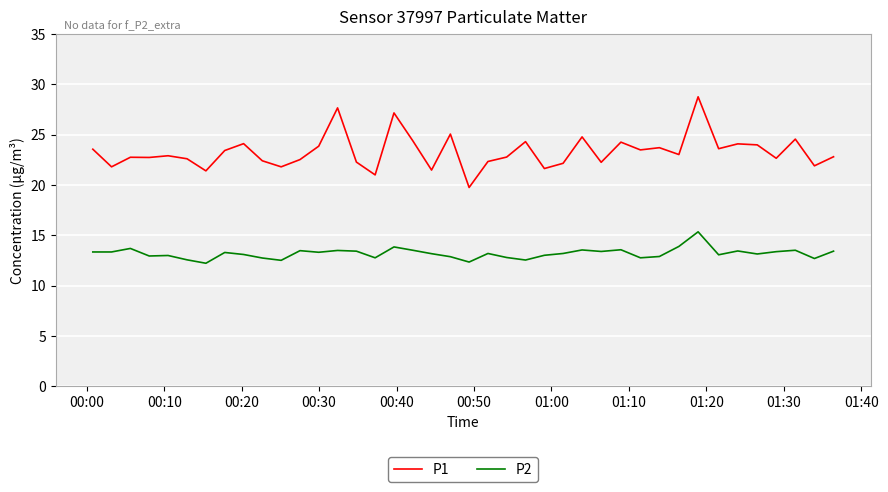

Rank the series by their maximum value, from highest to lowest.

P1, P2